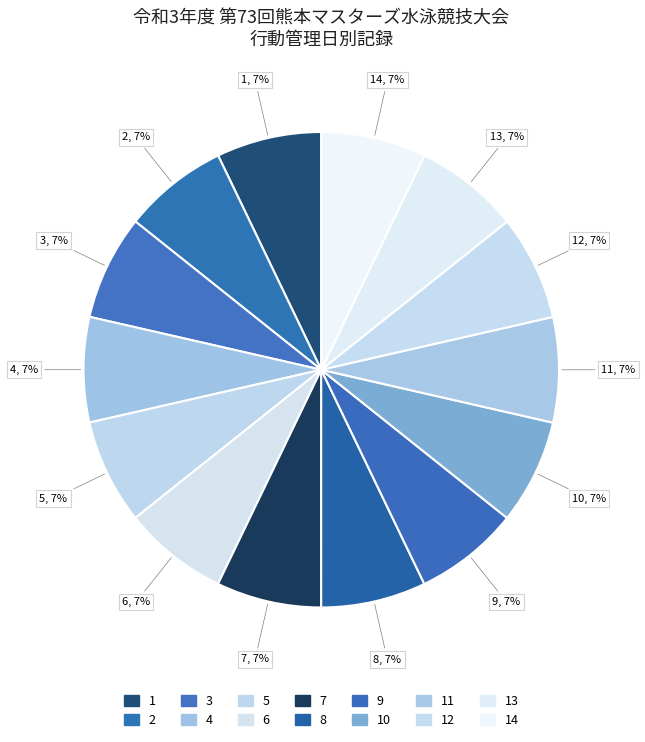

Count the number of slices in the pie.

14